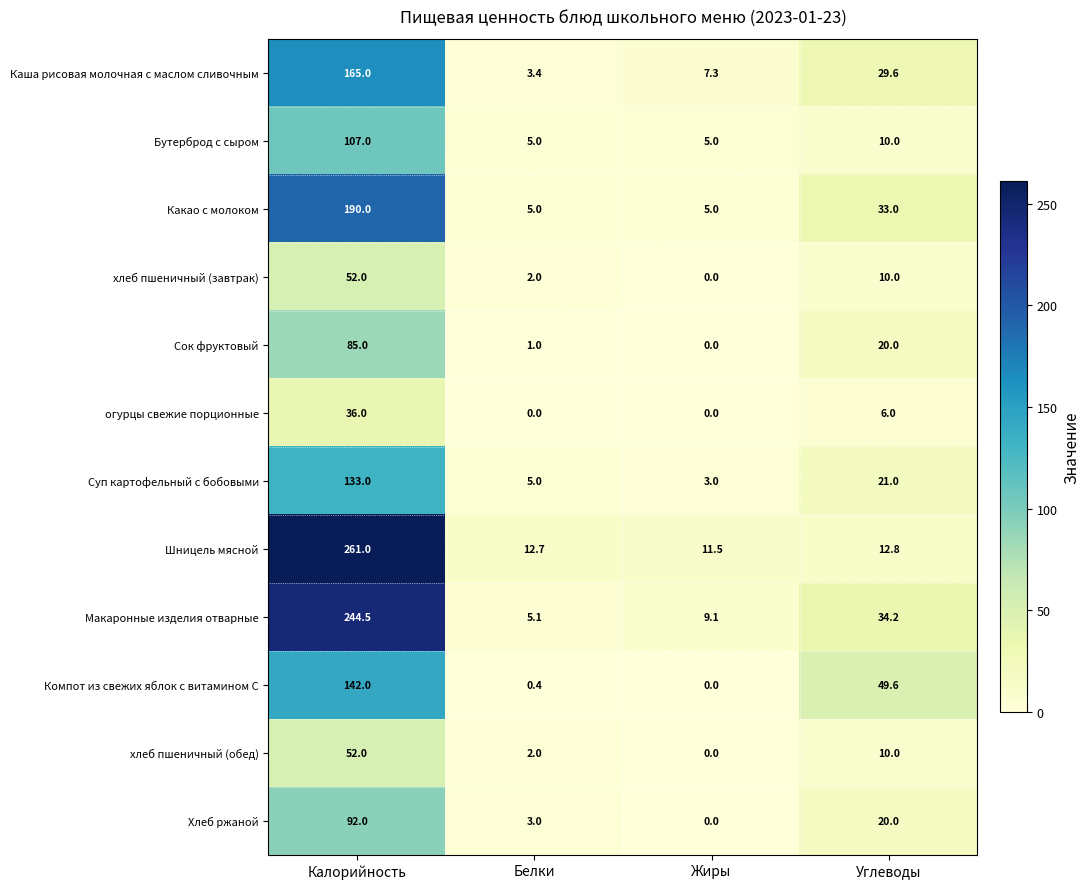

What is the difference between the Какао с молоком values at Жиры and Калорийность?

185.0